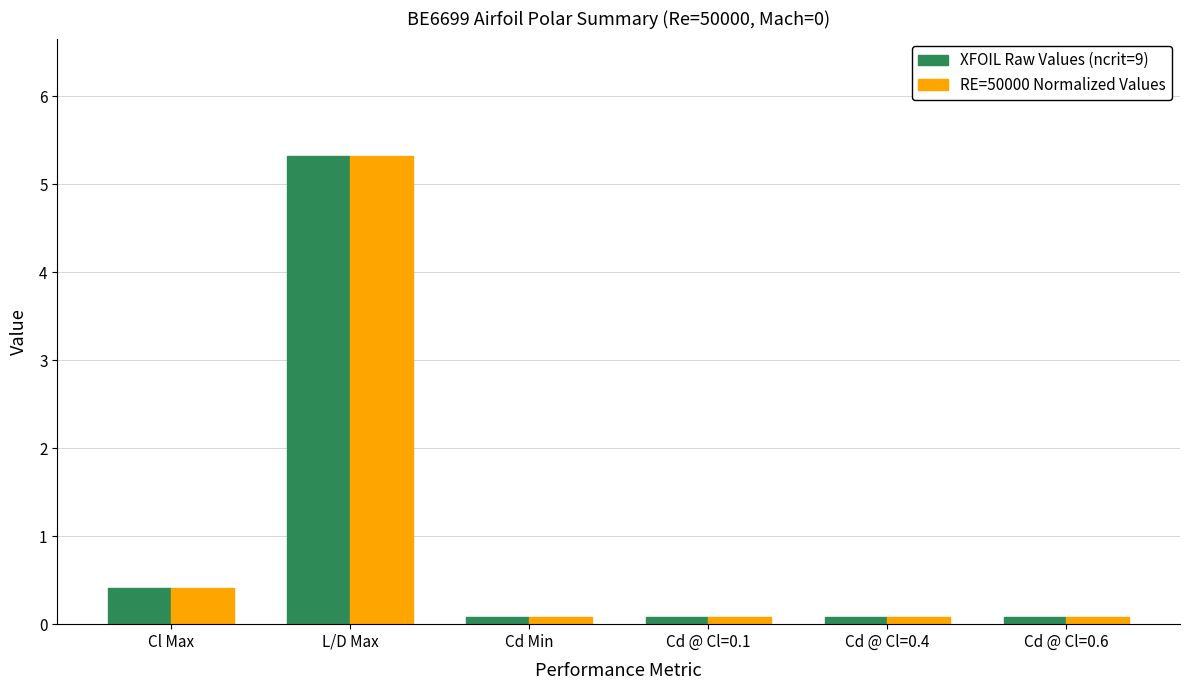

Which category has the highest value across all series?

L/D Max